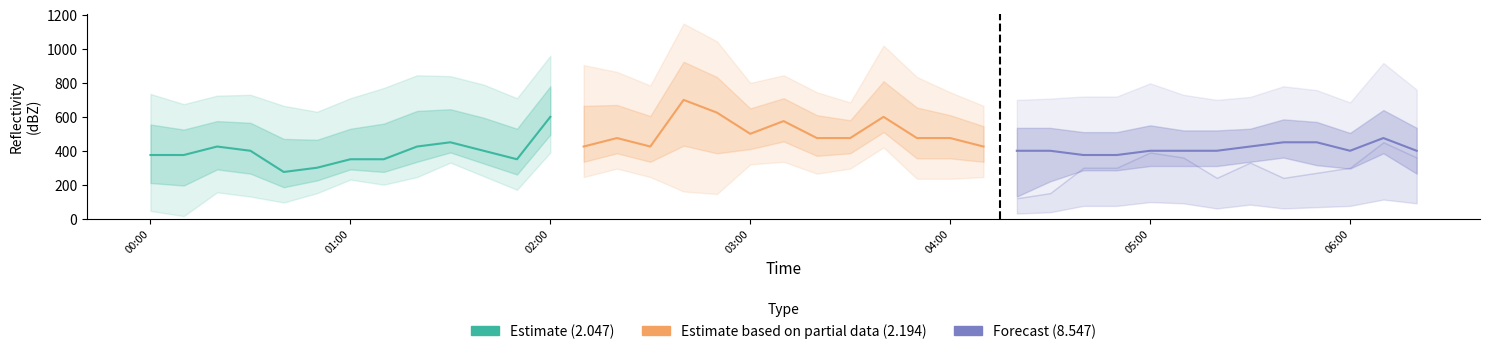

Reading left to right, what are all the values shown in this chart?

Estimate (2.047): 375.0	375.0	425.0	400.0	275.0	300.0	350.0	350.0	425.0	450.0	400.0	350.0	600.0
Estimate based on partial data (2.194): 425.0	475.0	425.0	700.0	625.0	500.0	575.0	475.0	475.0	600.0	475.0	475.0	425.0
Forecast (8.547): 400.0	400.0	375.0	375.0	400.0	400.0	400.0	425.0	450.0	450.0	400.0	475.0	400.0